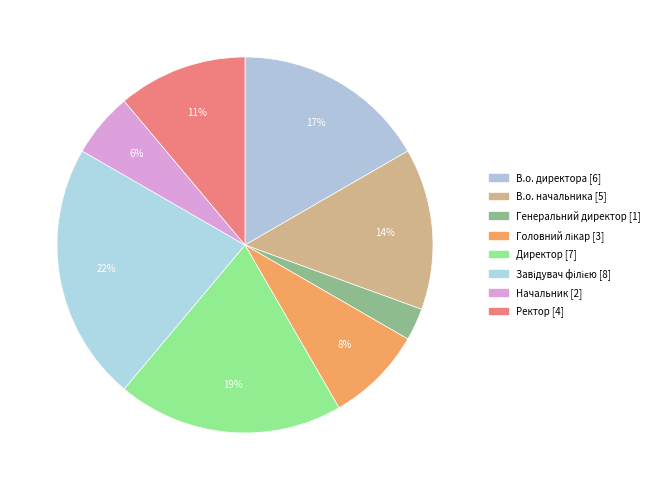

How many slices are in this pie chart?

8